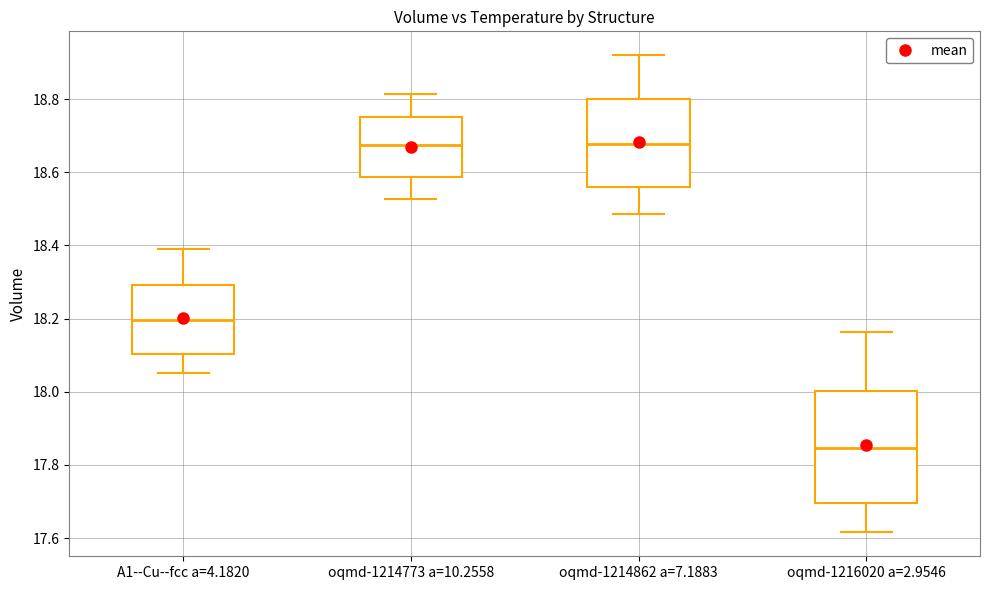

Which box is the tallest, from its lower edge to its upper edge?

oqmd-1216020 a=2.9546